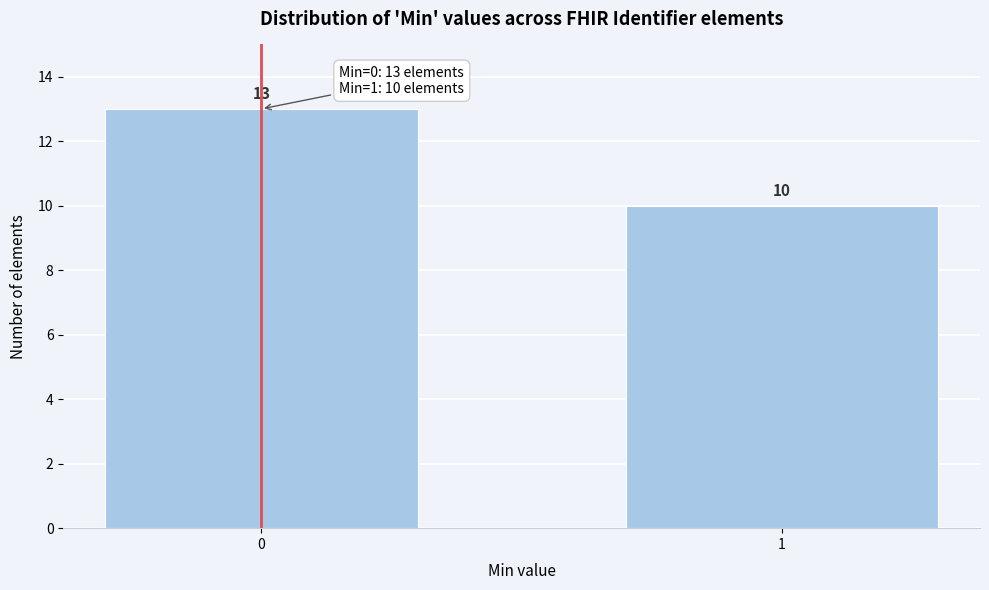

Reading right to left, extract all data points from this chart.

10	13